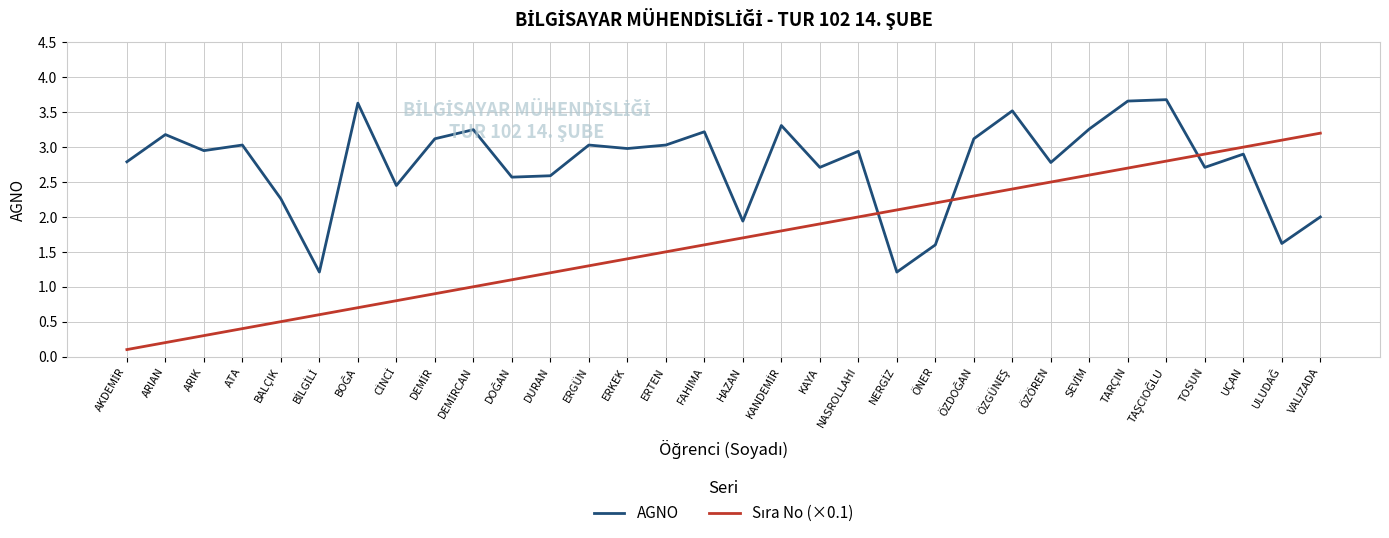

What is the difference between the highest and lowest values at ERKEK?

1.6